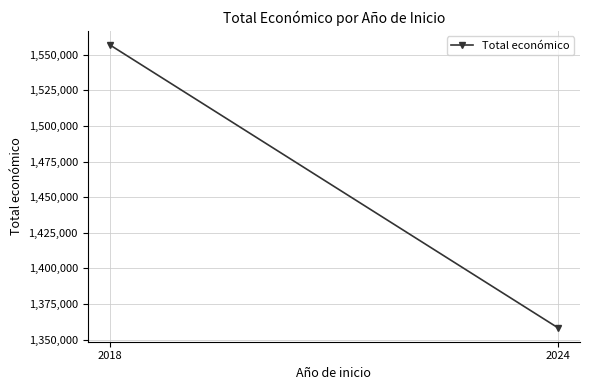

Rank the categories by value from lowest to highest.

2024, 2018